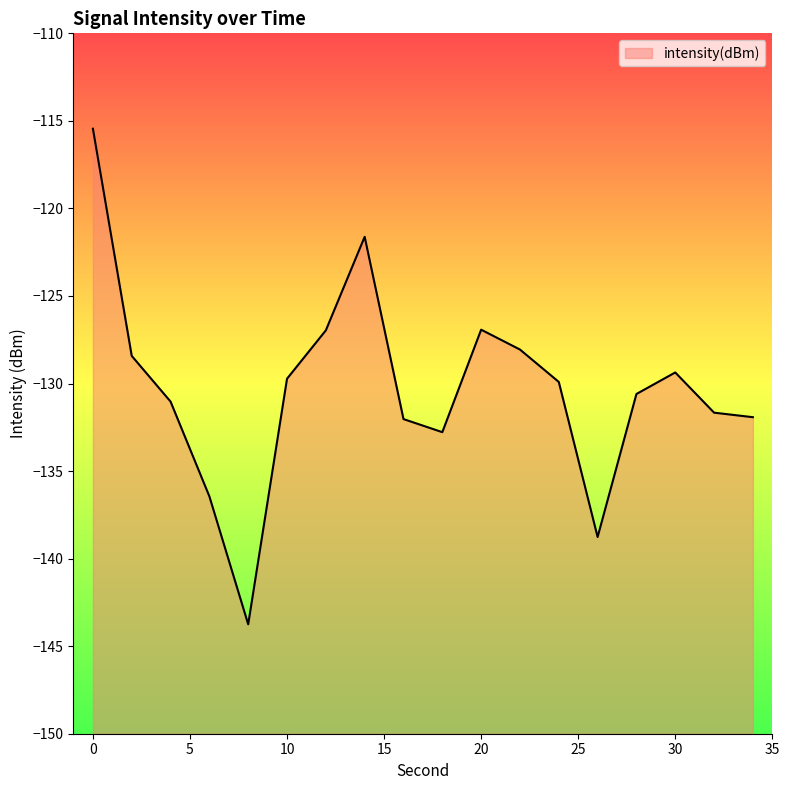

What is the smallest value displayed?

-143.8